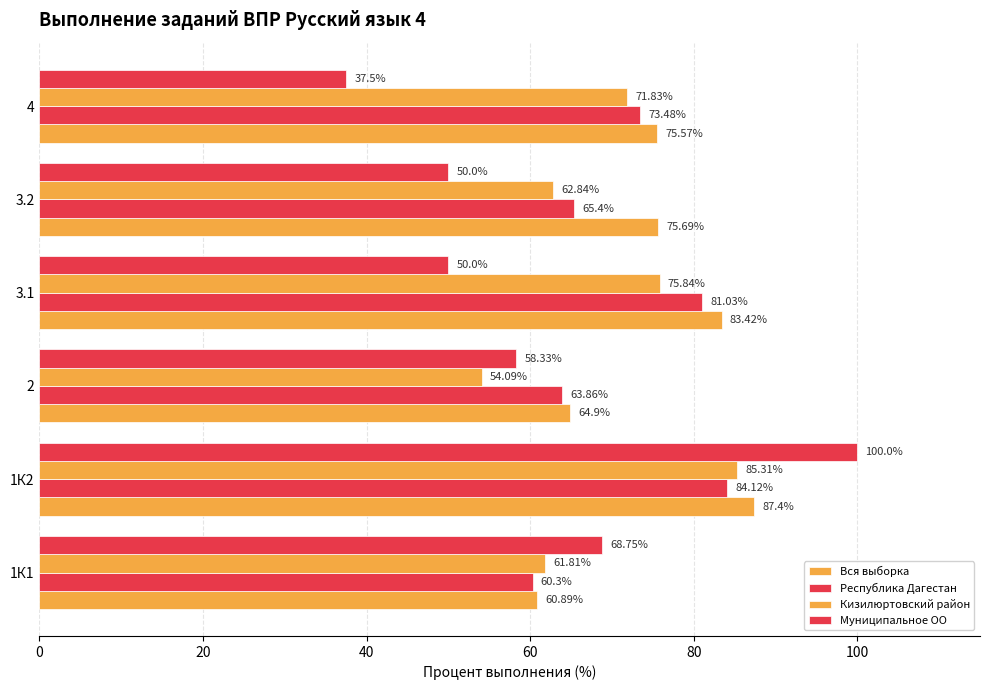

Reading left to right, extract all data points from this chart.

Вся выборка: 60.9	87.4	64.9	83.4	75.7	75.6
Республика Дагестан: 60.3	84.1	63.9	81.0	65.4	73.5
Кизилюртовский район: 61.8	85.3	54.1	75.8	62.8	71.8
Муниципальное ОО: 68.8	100.0	58.3	50.0	50.0	37.5